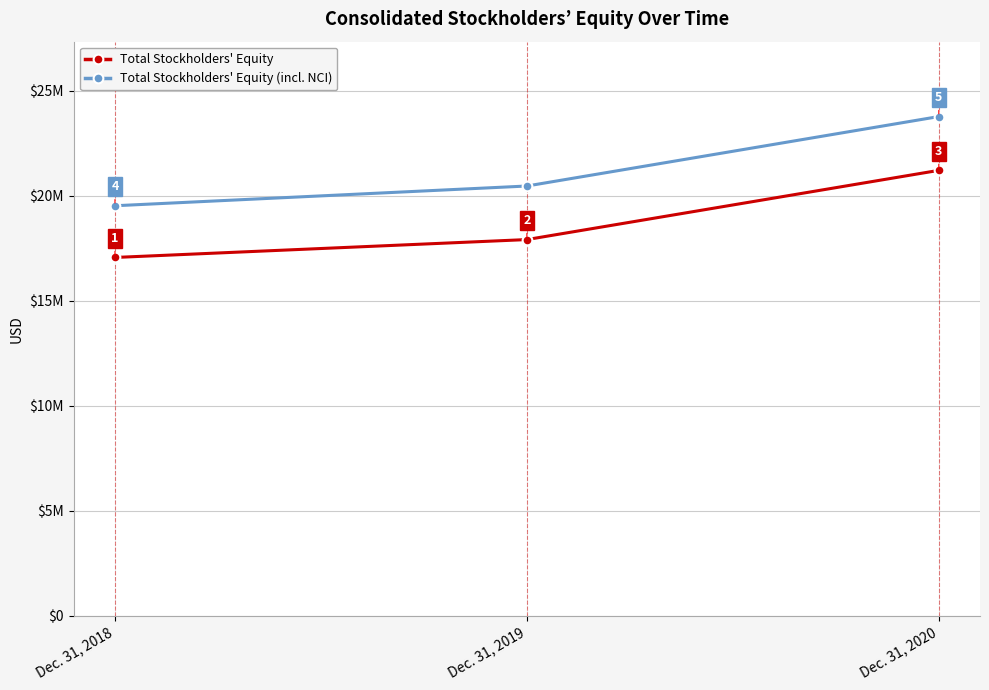

Which series has the largest total across all categories?

Total Stockholders' Equity (incl. NCI)